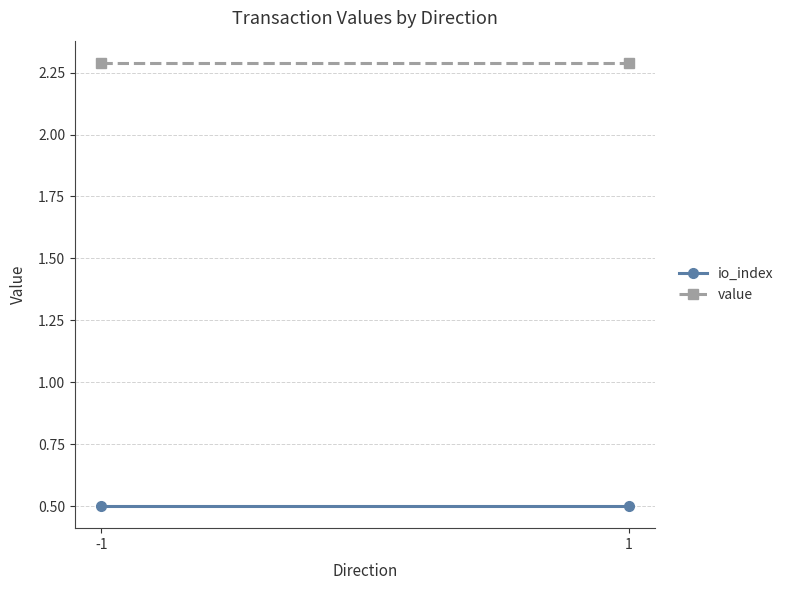

What is the total value across all series at 1?

2.8